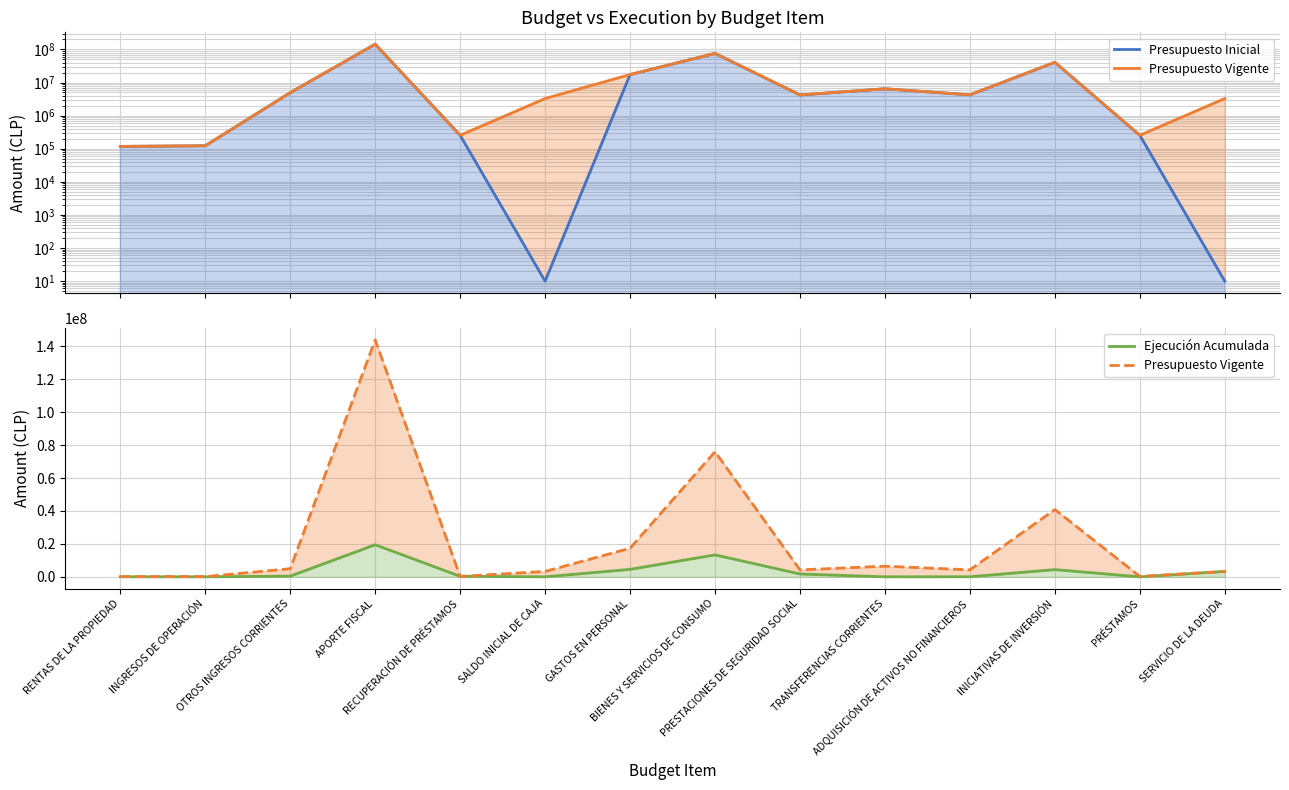

Which series has the largest range (max minus min)?

Presupuesto Inicial